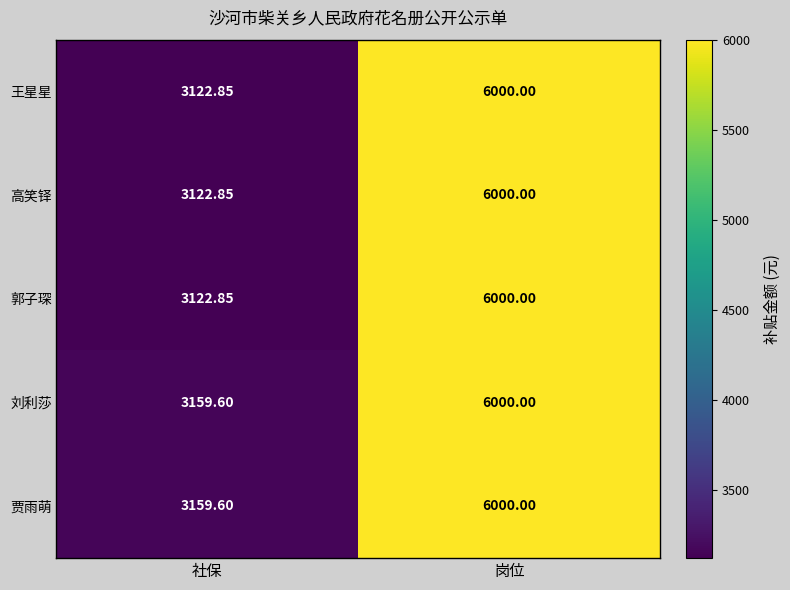

List the labels in order of 郭子琛 value, smallest first.

社保, 岗位